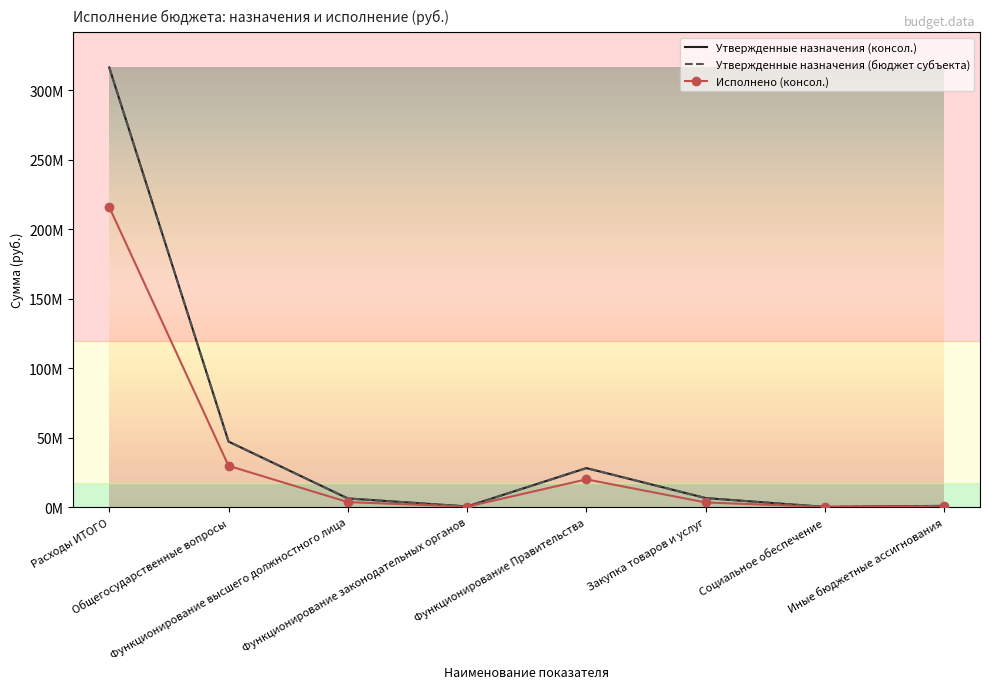

The value of Утвержденные назначения (бюджет субъекта) at Общегосударственные вопросы is 47186300.0. True or false?

True